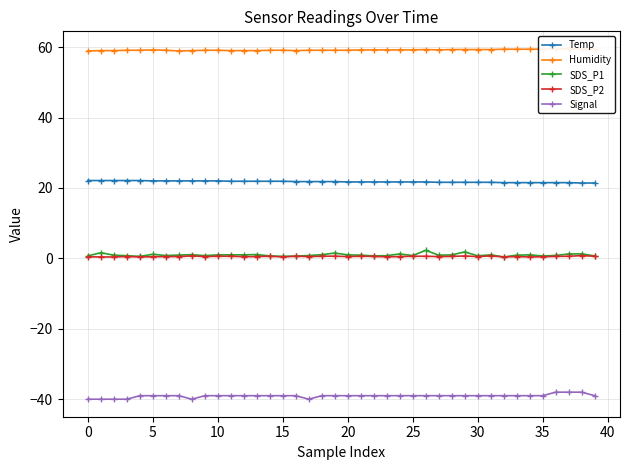

True or false: Temp and Signal cross at least once.

False